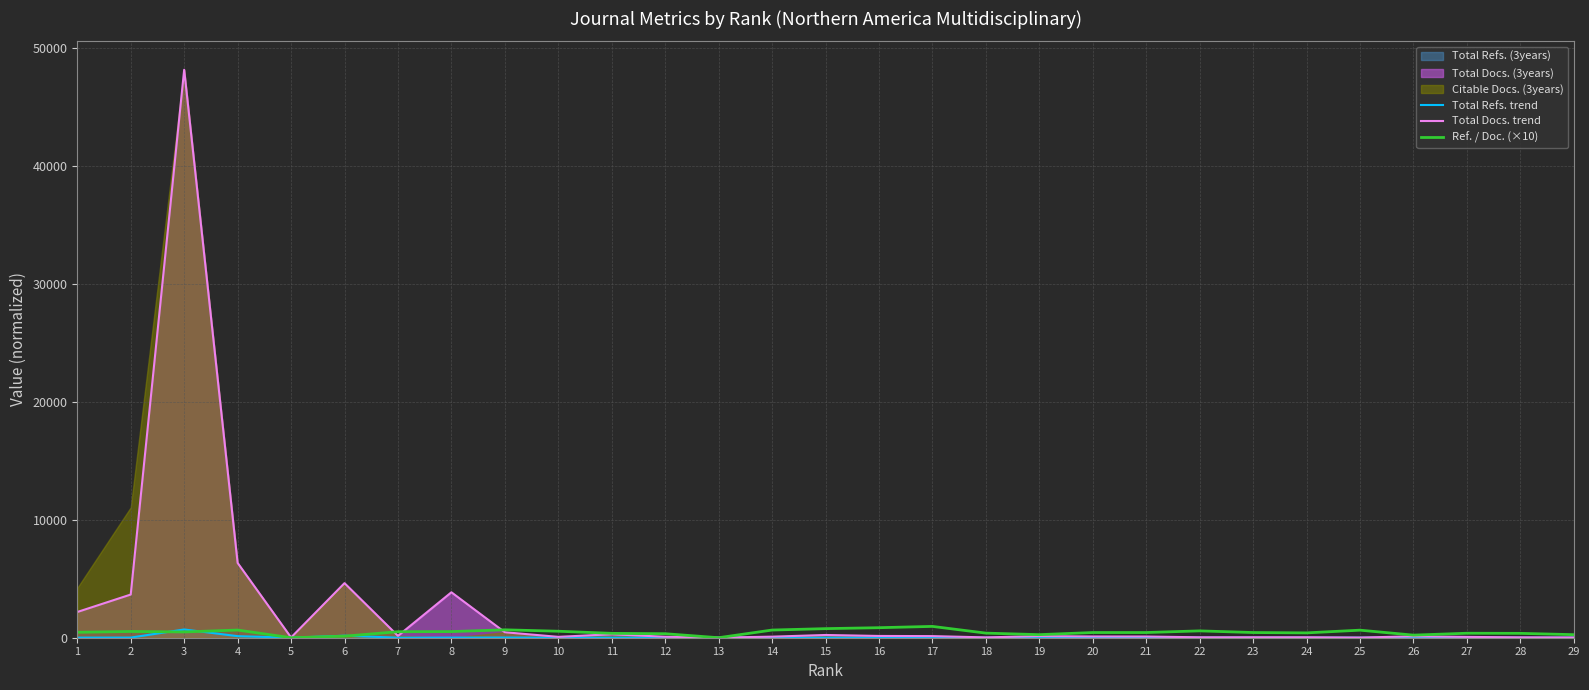

How many times do Total Refs. trend and Ref. / Doc. (×10) cross each other?

3